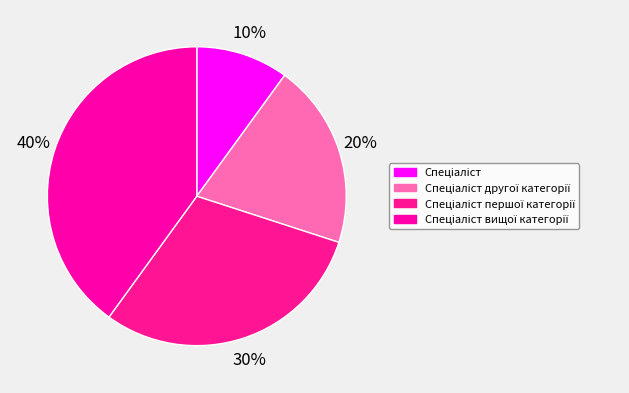

Count the number of slices in the pie.

4